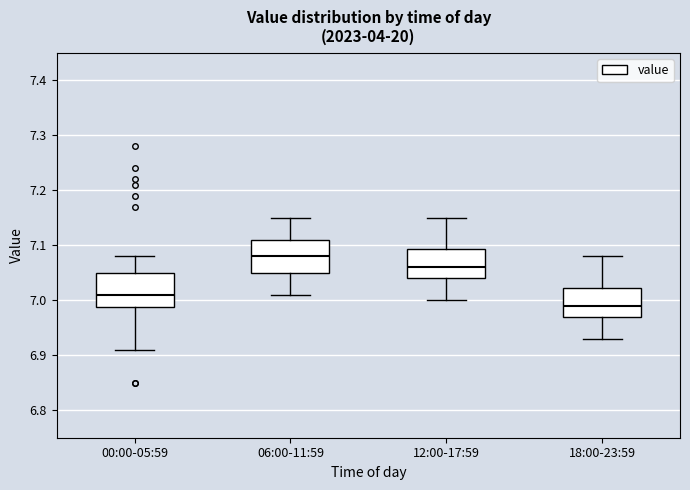

Where does the upper whisker of the box for 06:00-11:59 end on the y-axis? The values are not printed on the chart, so give them approximately, as read against the axis.

7.15